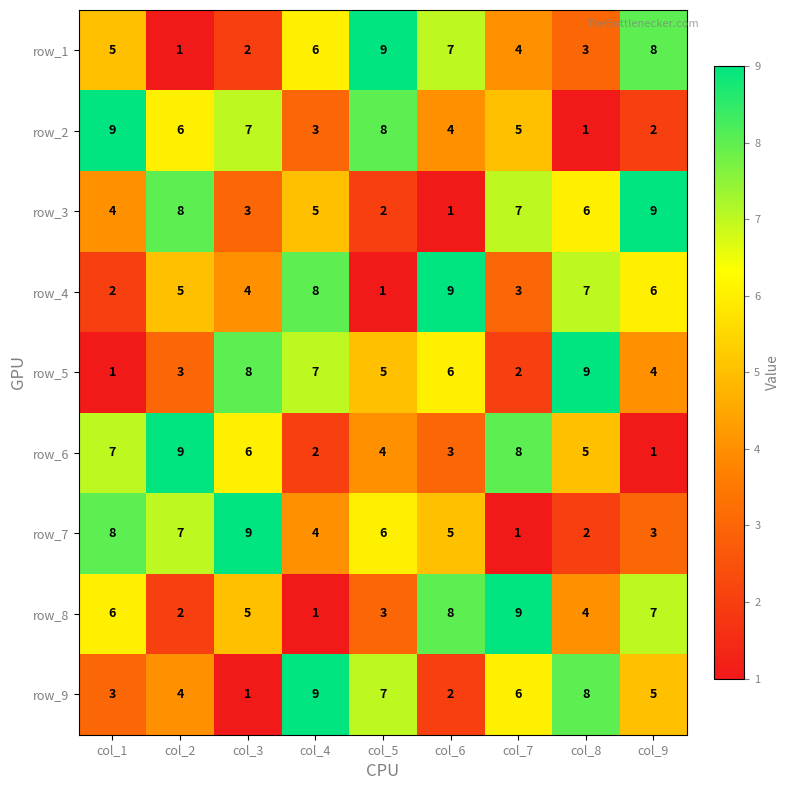

What is the total value across all series at col_9?

45